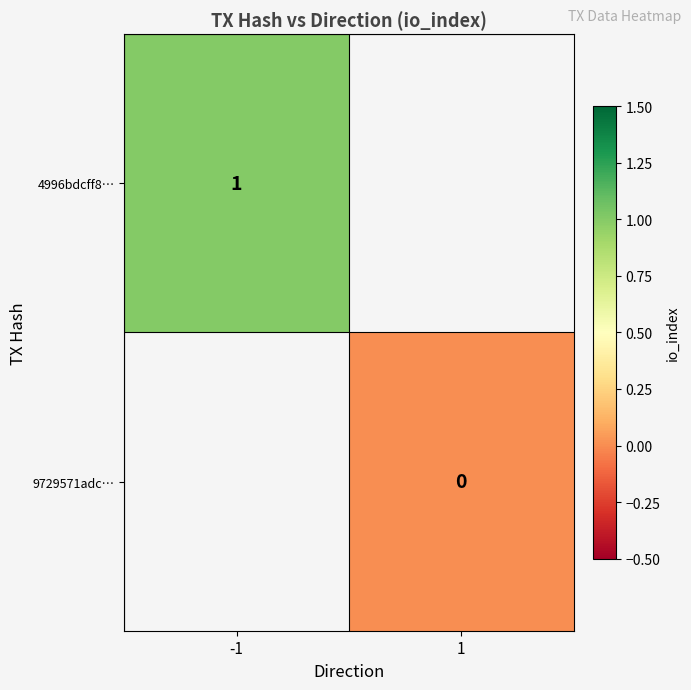

True or false: 4996bdcff8… has a value of 1 at -1.

True